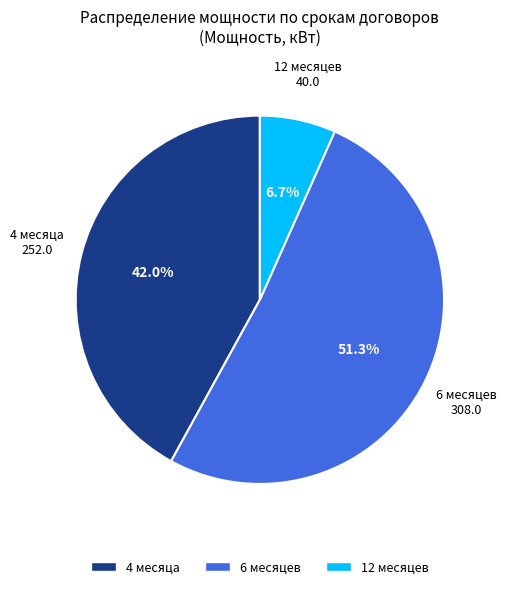

Which category has the biggest portion of the pie?

6 месяцев